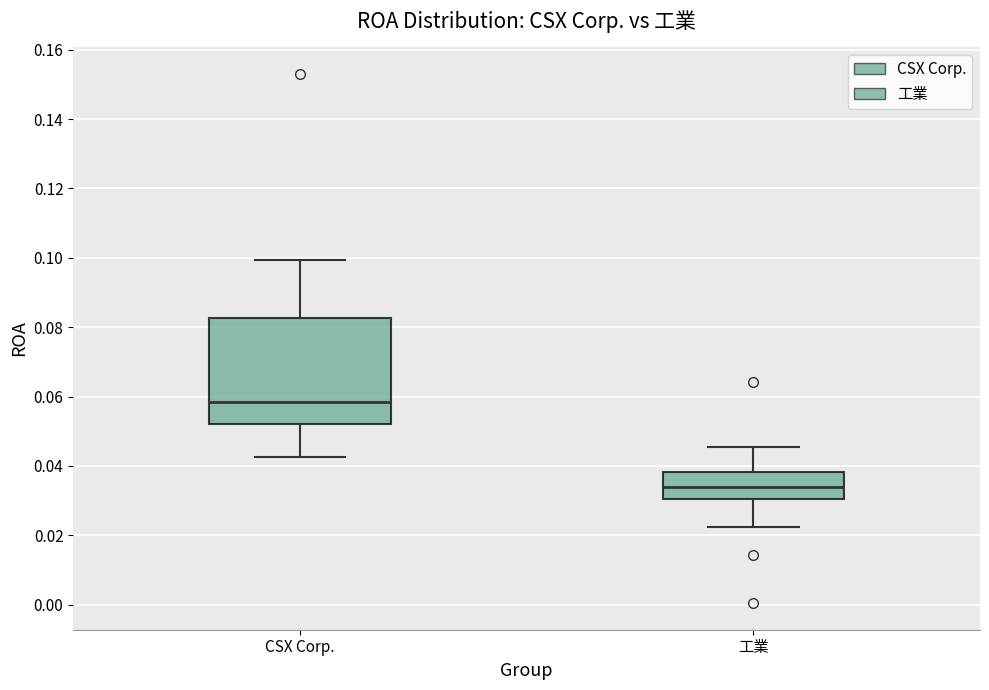

Where is the upper edge of the box for 工業 on the y-axis? The values are not printed on the chart, so give them approximately, as read against the axis.

0.038